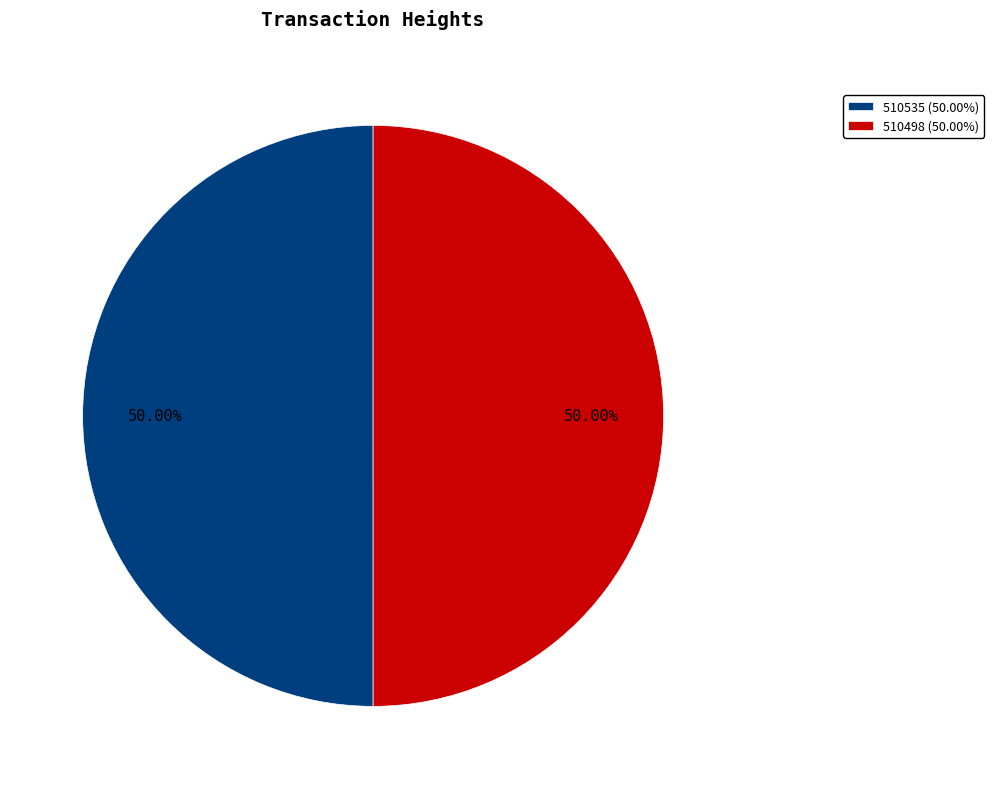

What is the ratio of the value at 510535 (50.00%) to the value at 510498 (50.00%)?

1.0